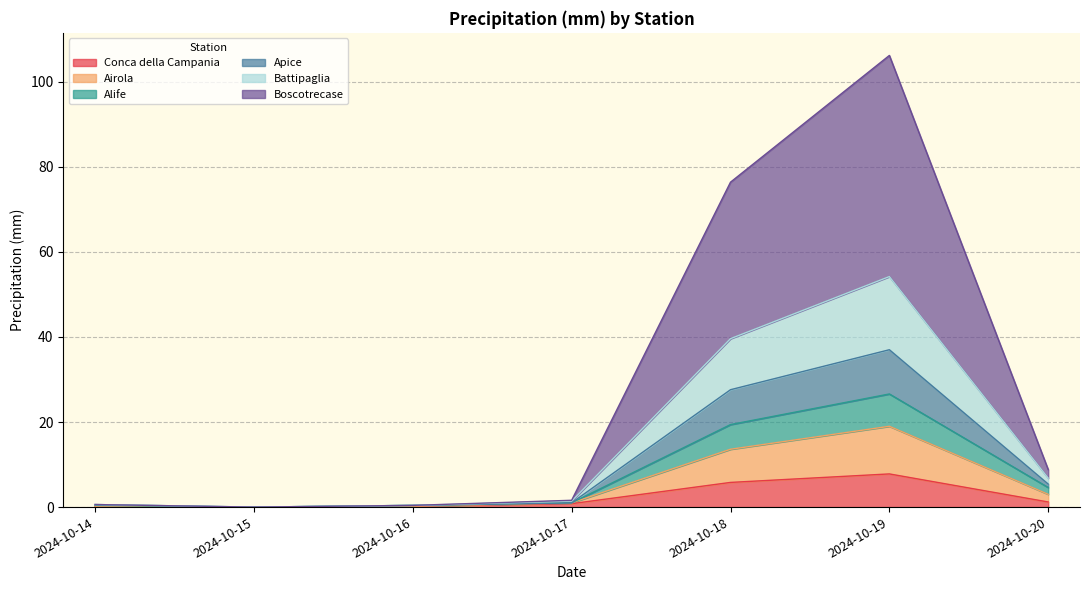

What is the maximum value for Conca della Campania?

7.8